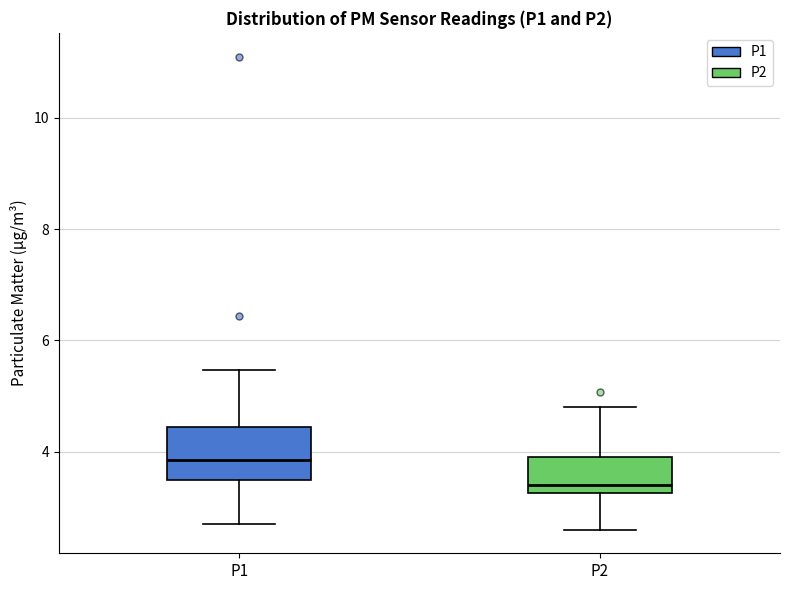

Where does the median line of the box for P1 sit on the y-axis? The values are not printed on the chart, so give them approximately, as read against the axis.

3.8